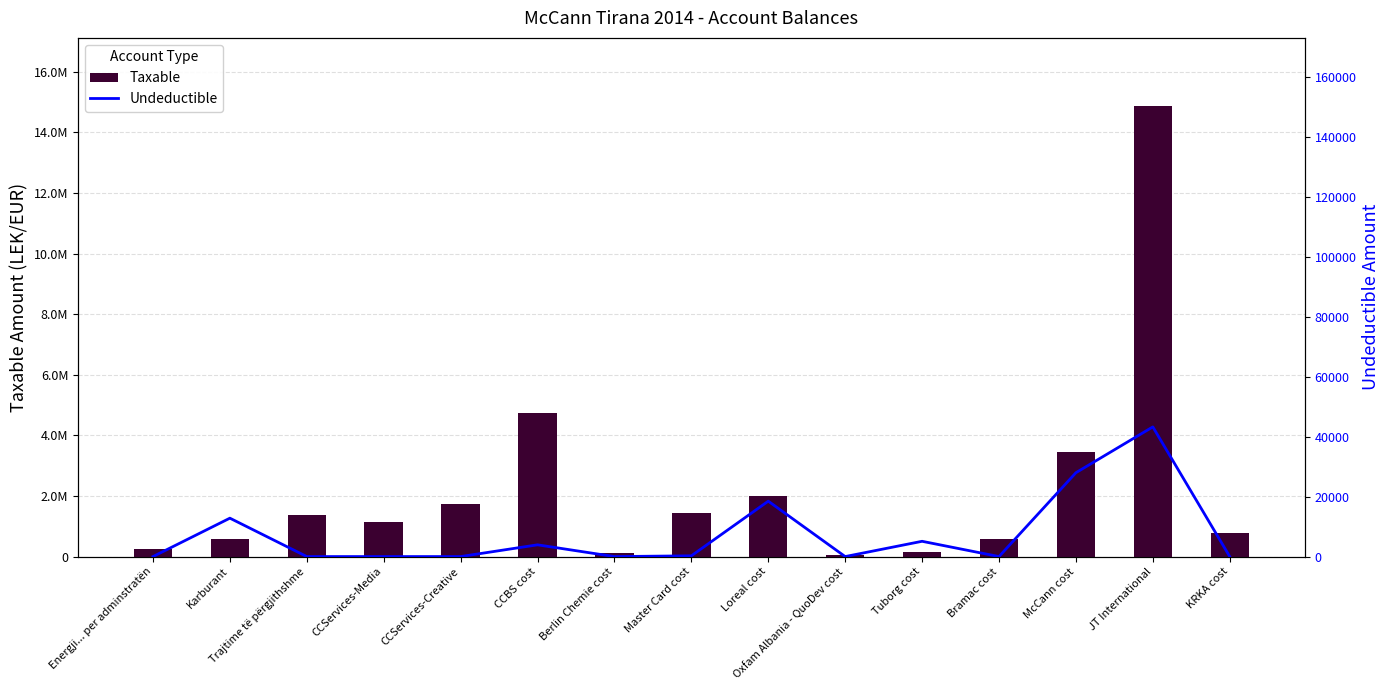

What is the maximum value for Undeductible?

43299.0